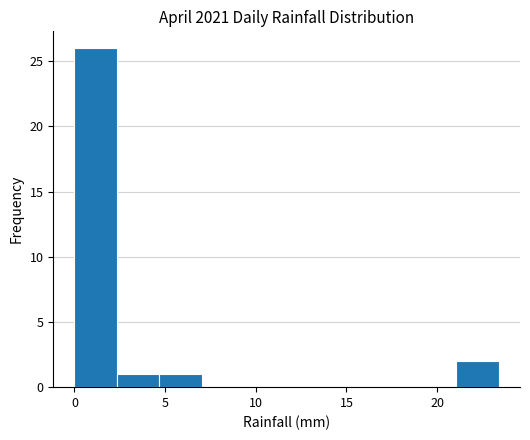

Over which range of the x-axis is the bar tallest?

0.0 to 2.5